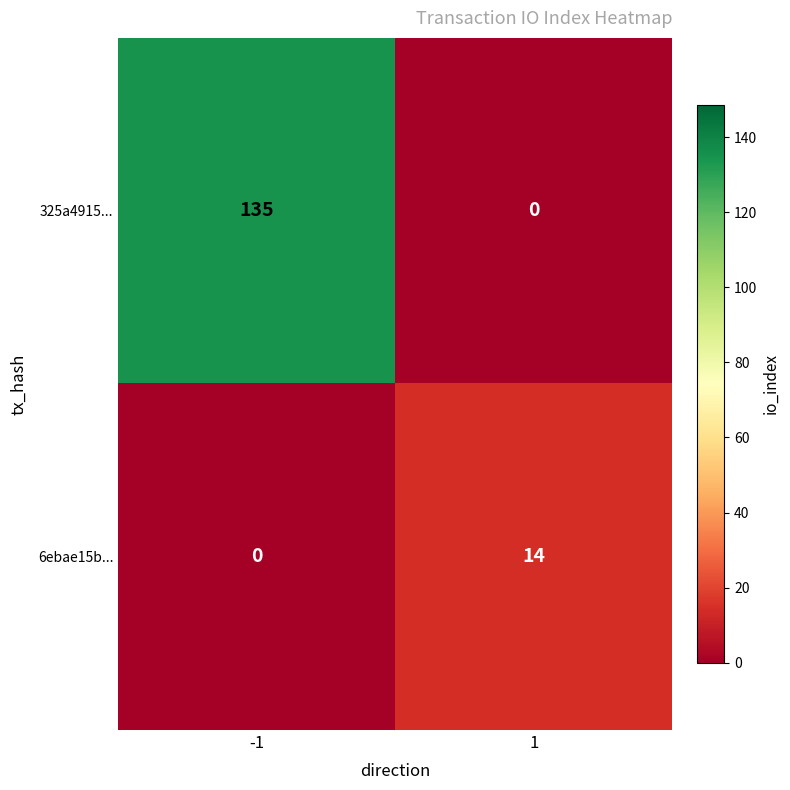

Which series has the largest total across all categories?

325a4915...